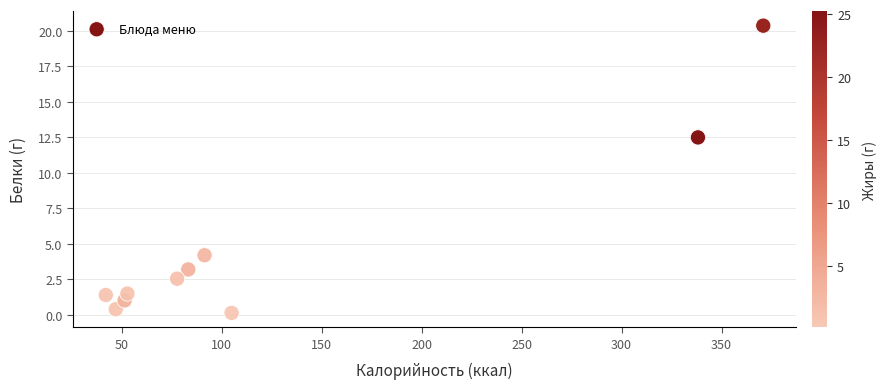

What is the average X value?

126.0